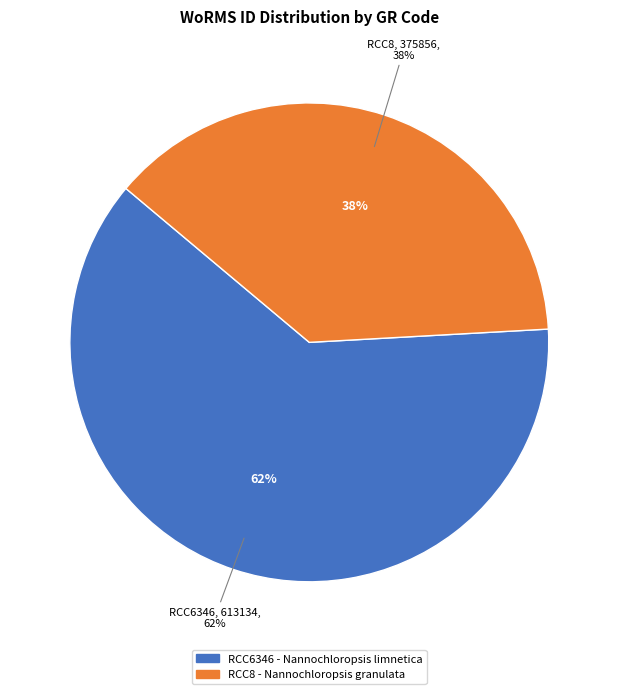

Rank the categories by value from lowest to highest.

RCC8, RCC6346